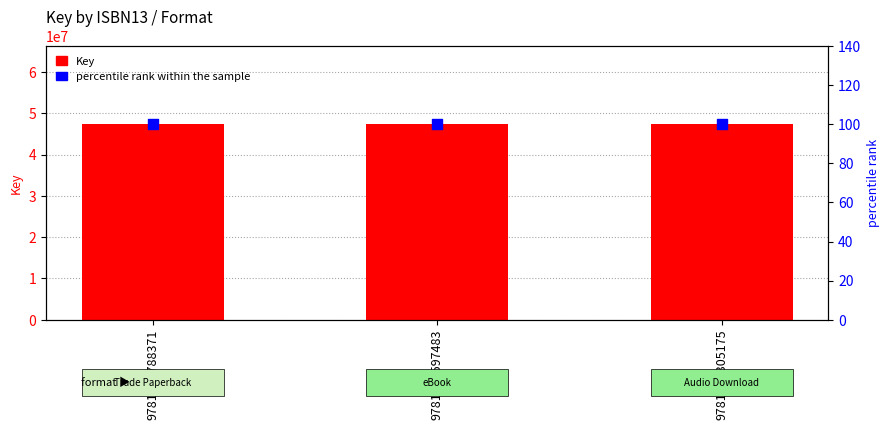

Which series has the largest total across all categories?

Key